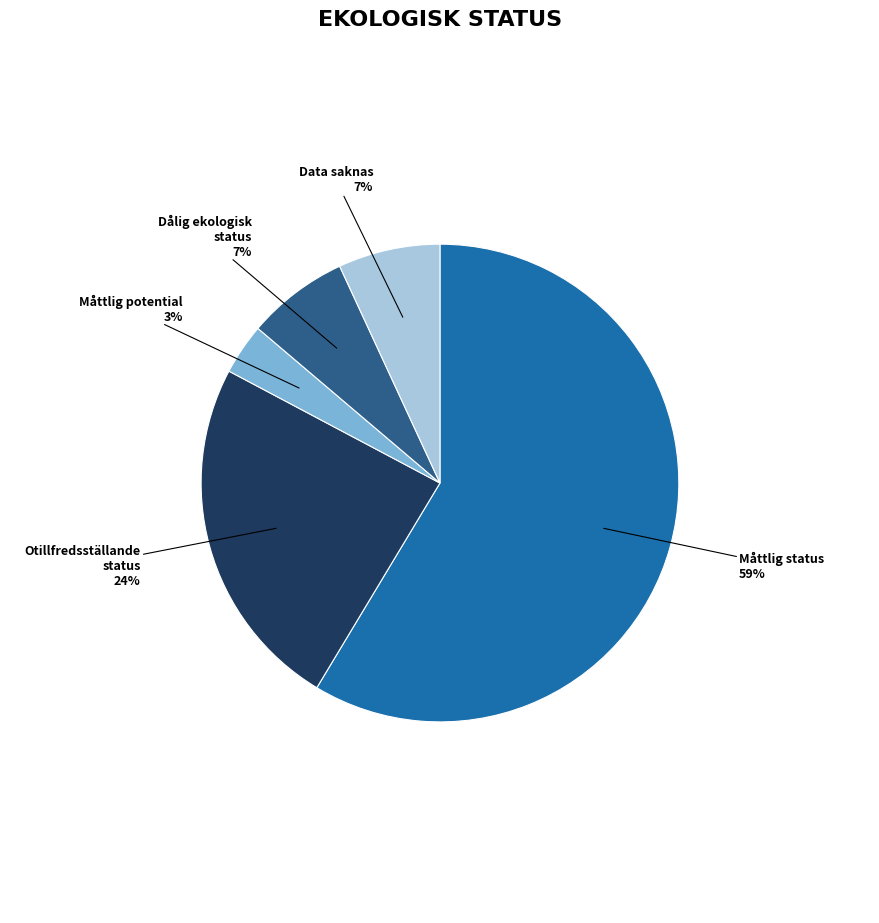

What is the smallest slice in the pie chart?

Måttlig potential